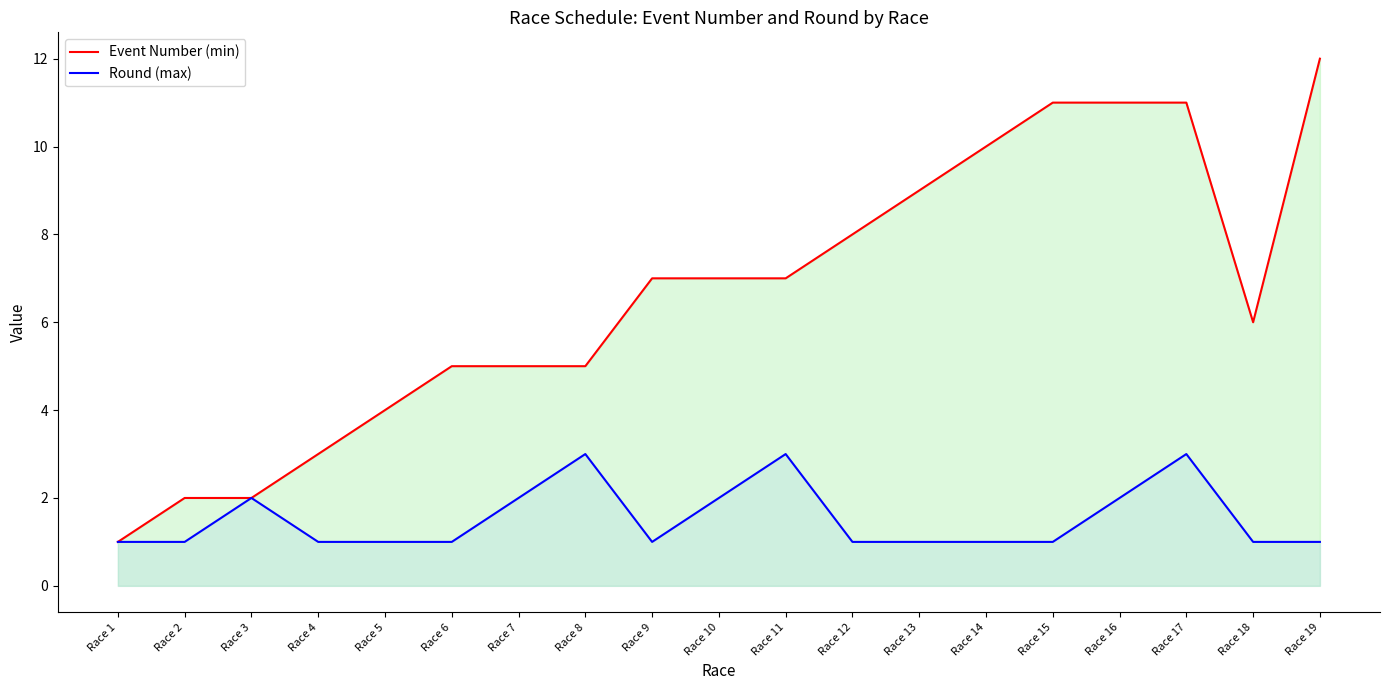

What is the difference between the second highest and second lowest values in the Event Number (min) series?

9